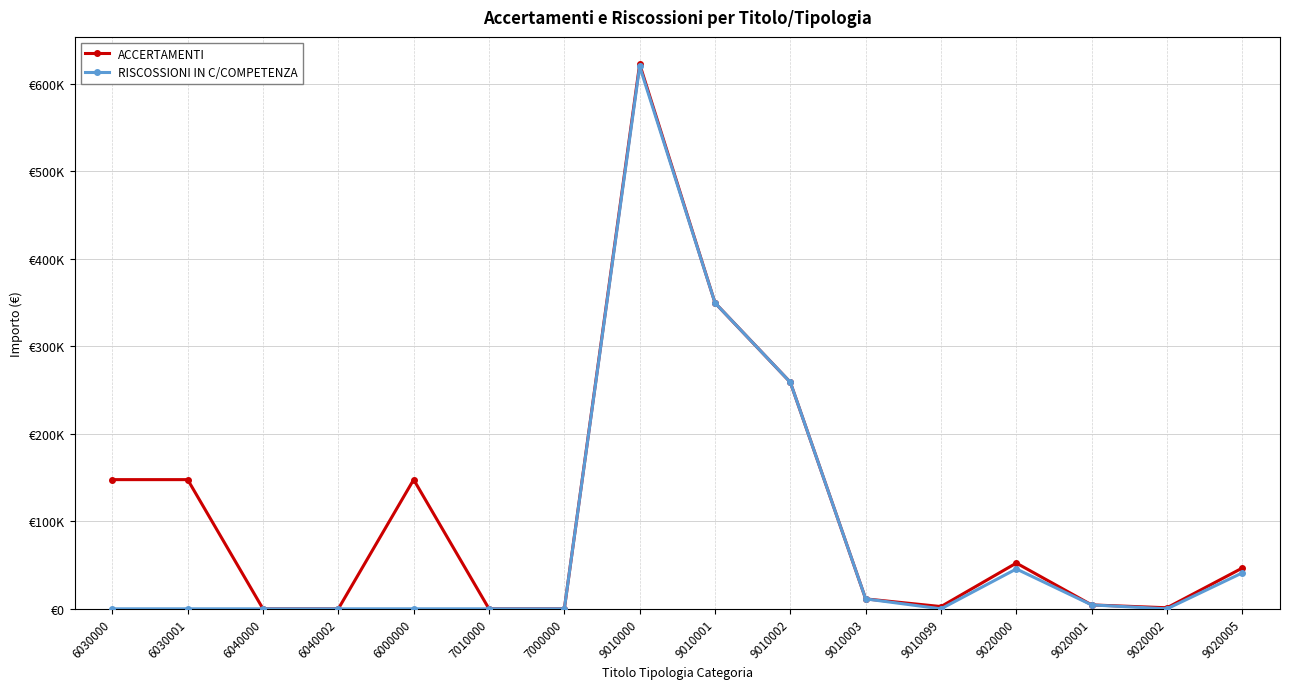

What is the difference between the ACCERTAMENTI values at 9010002 and 9020001?

254429.3